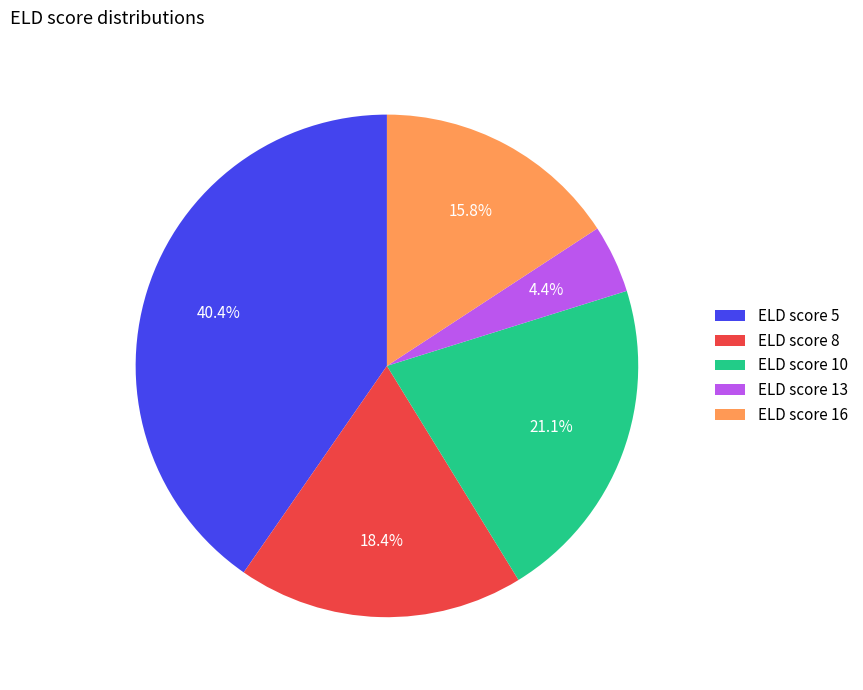

Rank the categories by value from lowest to highest.

ELD score 13, ELD score 16, ELD score 8, ELD score 10, ELD score 5